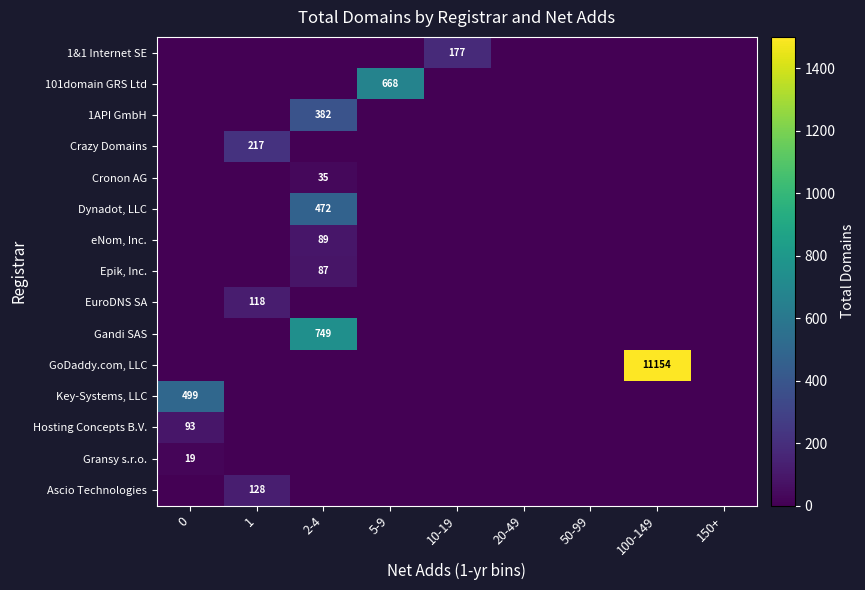

What is the maximum value for Gransy s.r.o.?

19